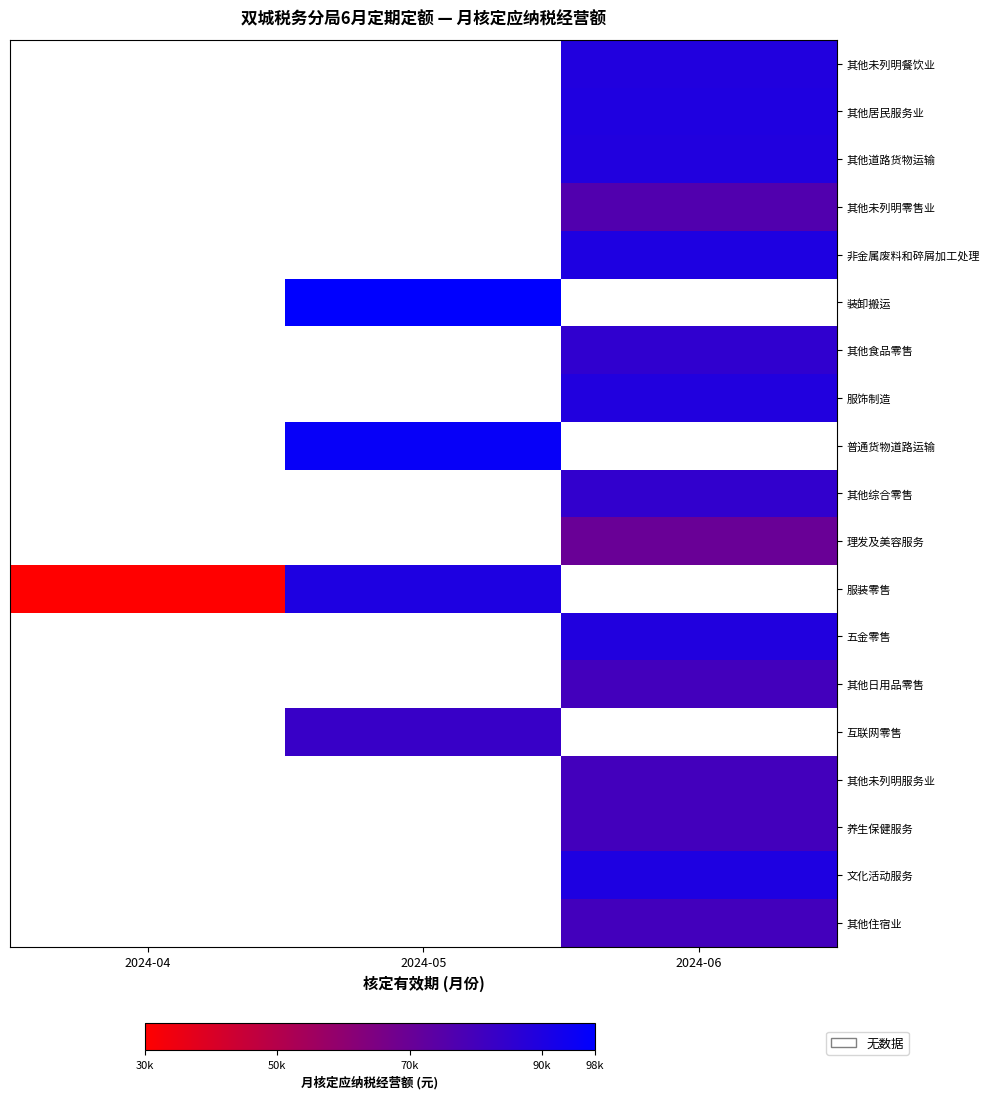

Is the value of 五金零售 at 2024-06 greater than the value of 其他日用品零售 at 2024-05?

No